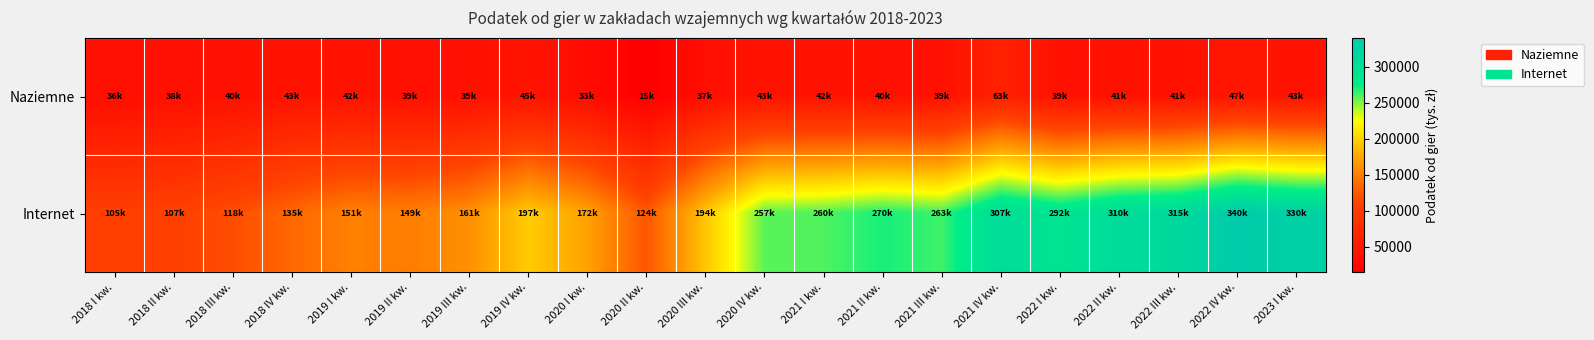

Which has a higher value, 2018 II kw. or 2022 IV kw.?

2022 IV kw.